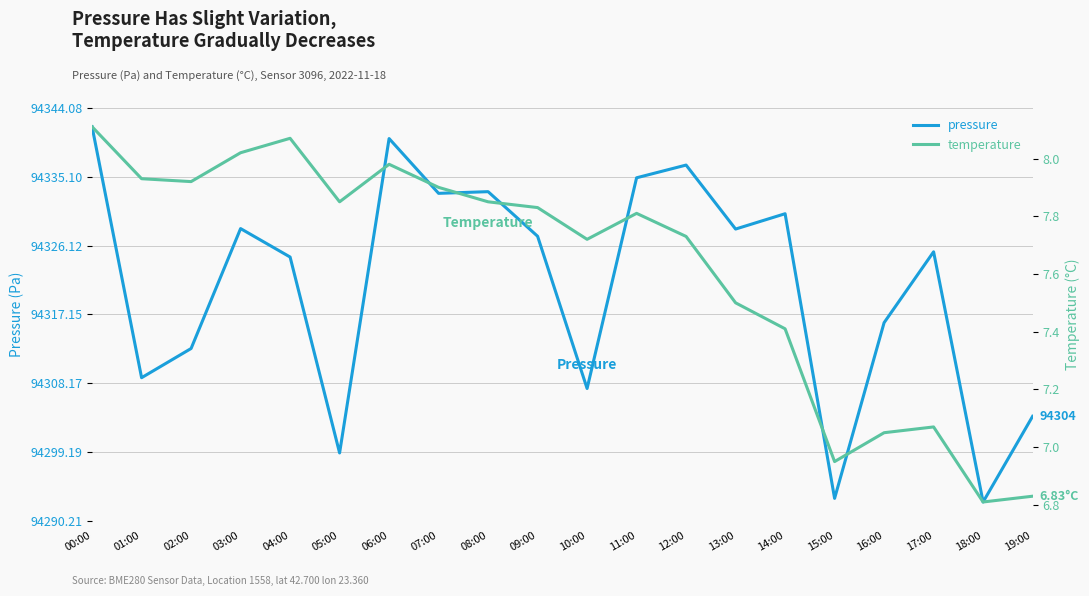

Does the chart display data point markers on the line(s)?

No